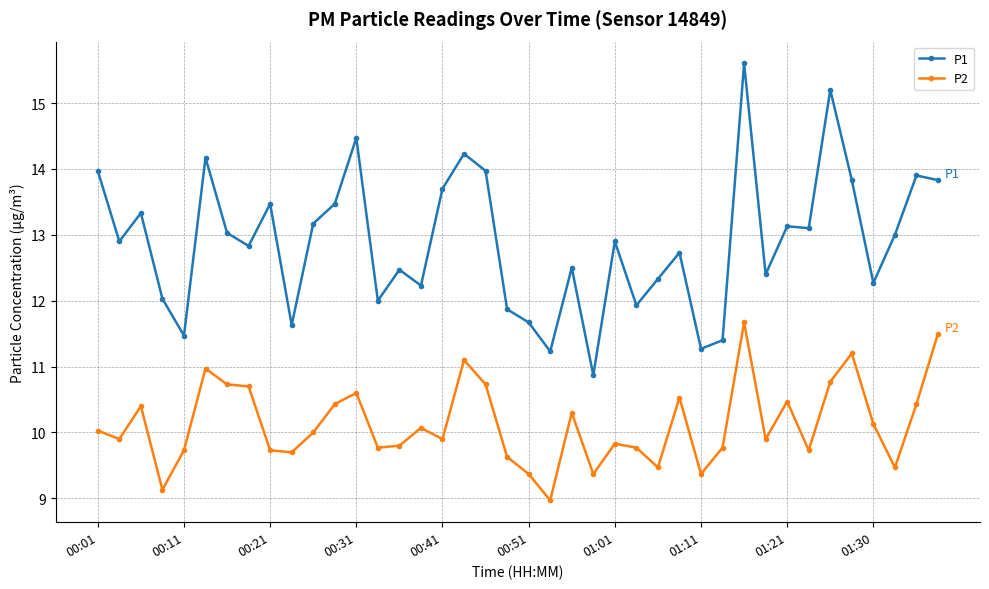

True or false: P1 and P2 intersect in this chart.

False